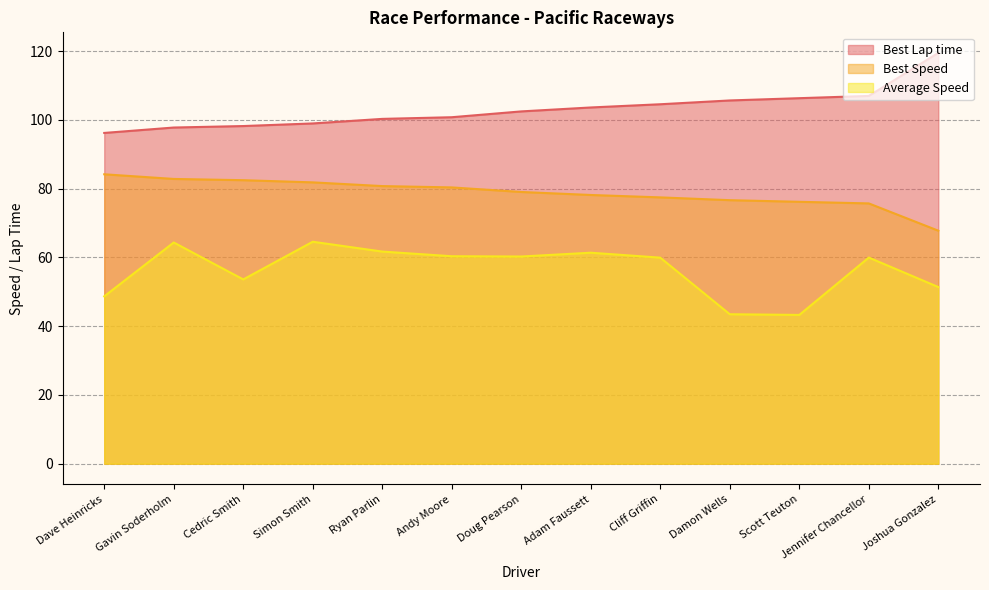

Reading left to right, list all the values displayed in this chart.

Best Lap time: 96.2	97.8	98.2	99.0	100.3	100.8	102.5	103.6	104.6	105.7	106.3	107.0	119.5
Best Speed: 84.2	82.8	82.5	81.8	80.8	80.4	79.0	78.2	77.5	76.7	76.2	75.7	67.8
Average Speed: 48.7	64.3	53.6	64.6	61.7	60.3	60.3	61.4	59.9	43.5	43.3	60.0	51.4